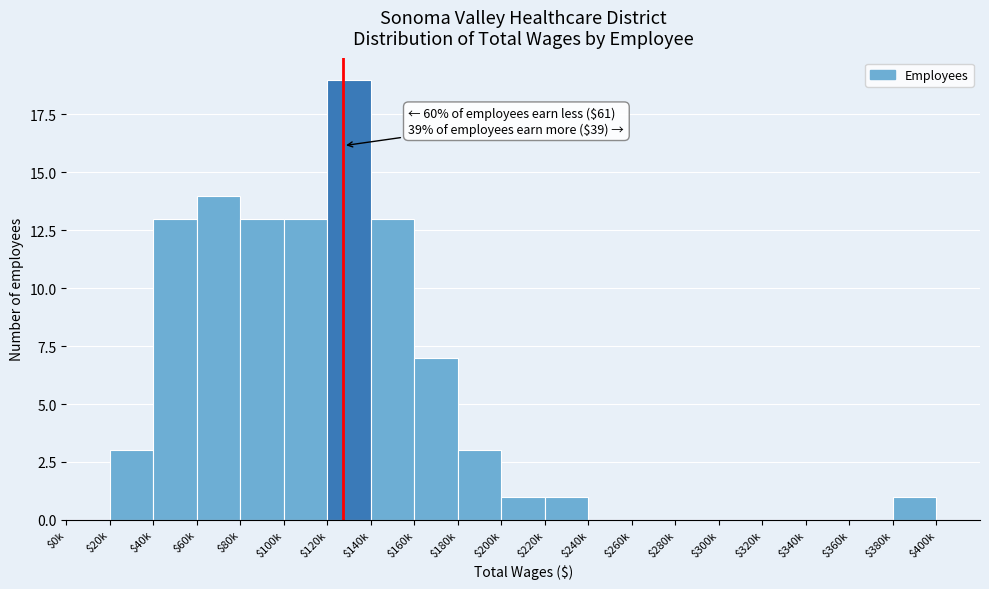

What is the greatest value displayed?

19